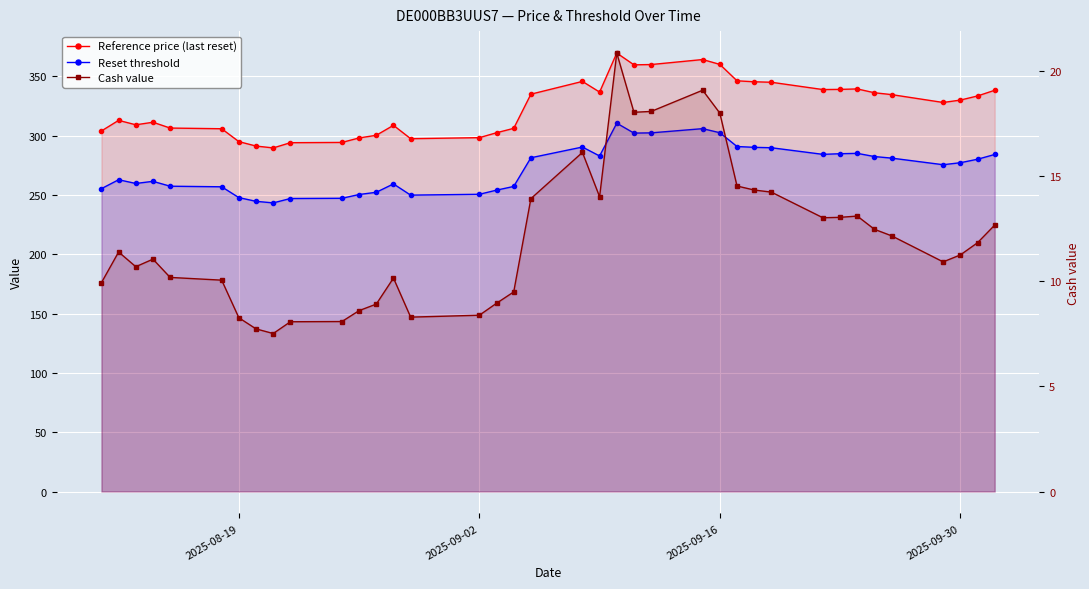

Which series has the largest range (max minus min)?

Reference price (last reset)